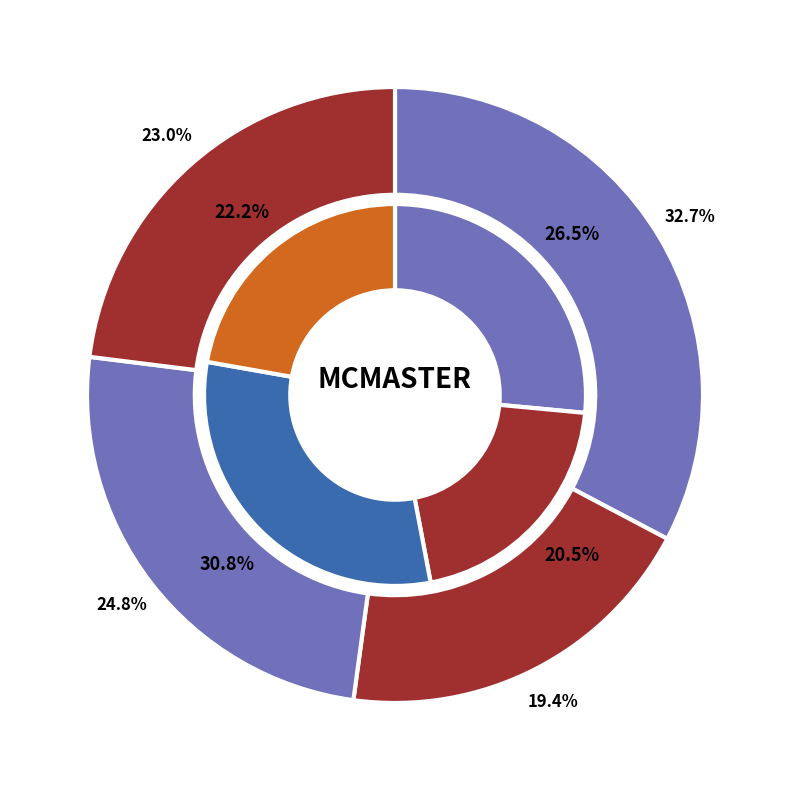

Does 2016-10 account for over 50% of the chart?

No